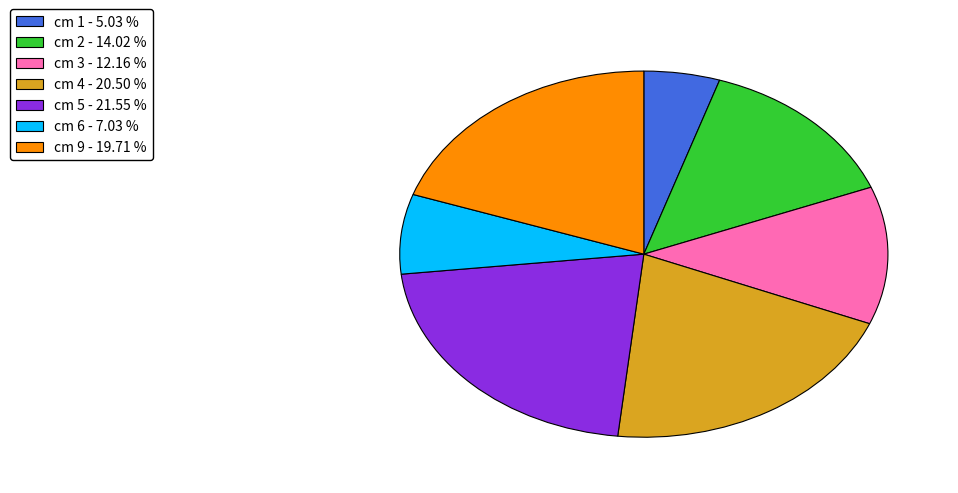

Is there a majority slice in this chart?

No